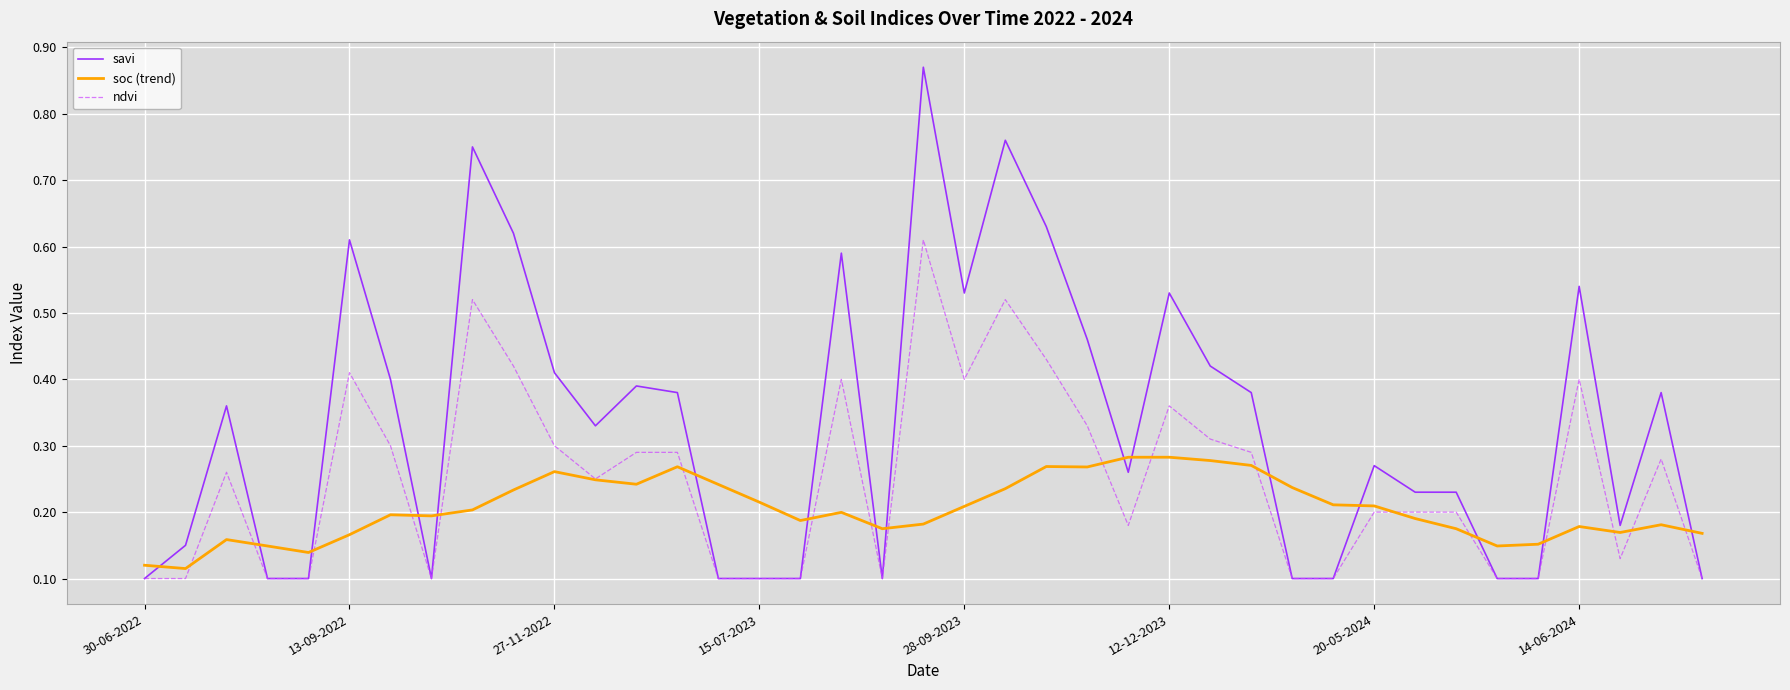

Which series has the largest total across all categories?

savi